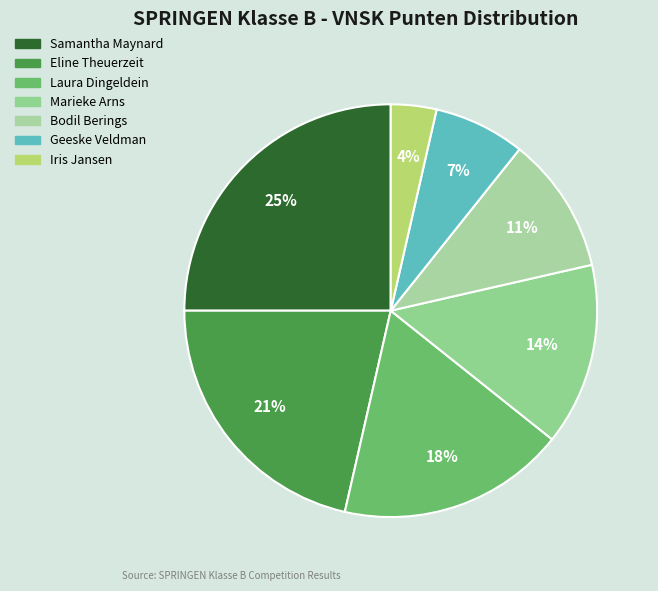

To the nearest percent, what is the combined percentage of Bodil Berings and Samantha Maynard?

36%